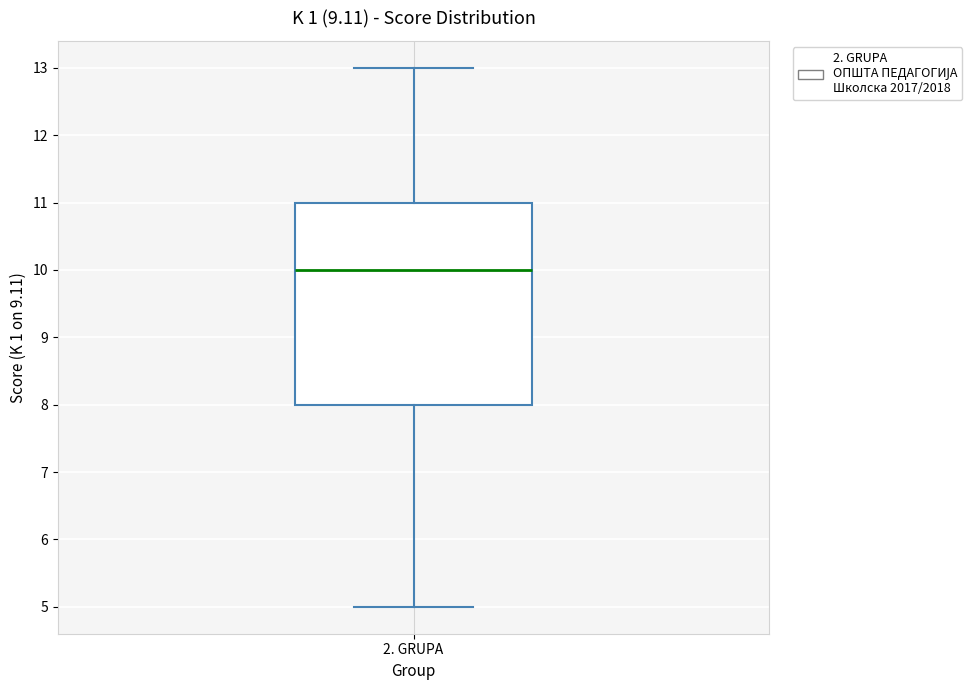

Read this box plot against the y-axis: the position of the median line, the range covered by the box, and the ends of both whiskers. The values are not printed on the chart, so give them approximately, as read against the axis.

median 10, box 8 to 11, whiskers 5 to 13